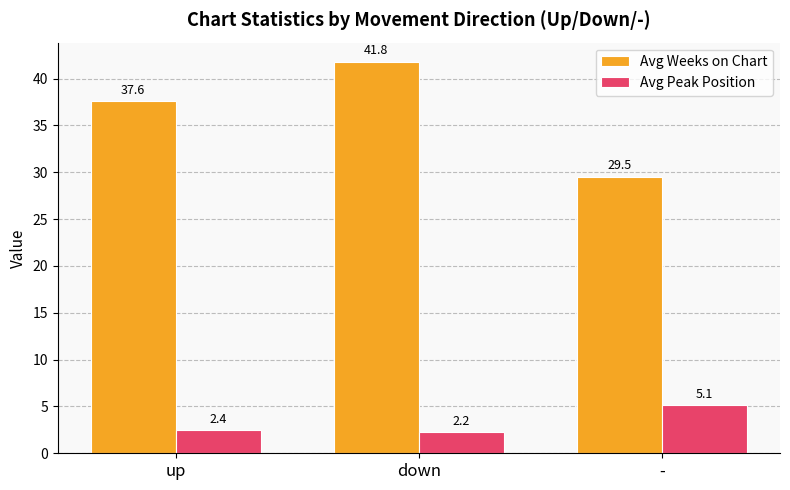

What is the sum of all Avg Weeks on Chart values?

108.8